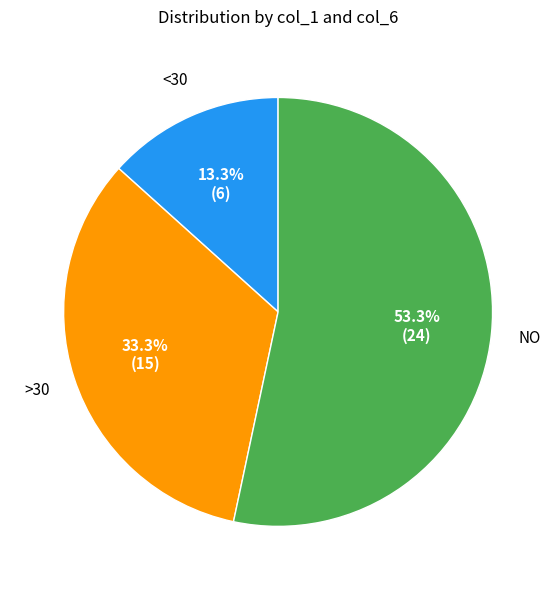

Is there a majority slice in this chart?

Yes